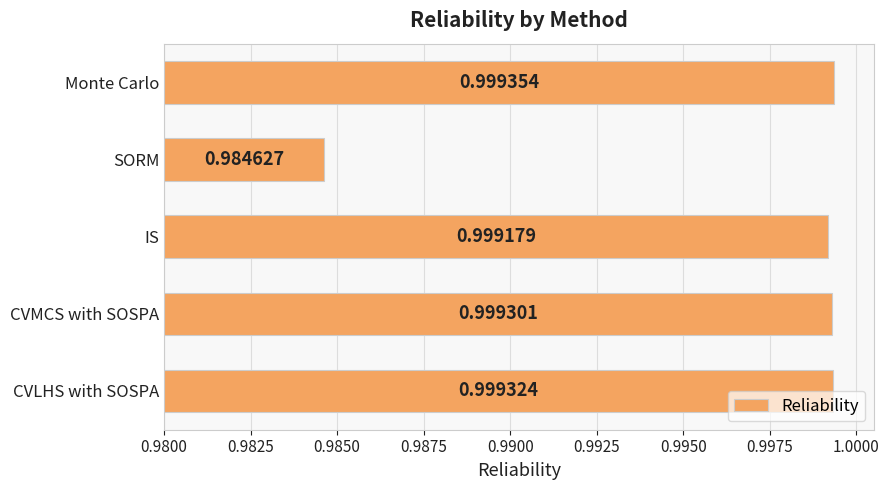

Rank the categories by value from highest to lowest.

Monte Carlo, CVLHS with SOSPA, CVMCS with SOSPA, IS, SORM